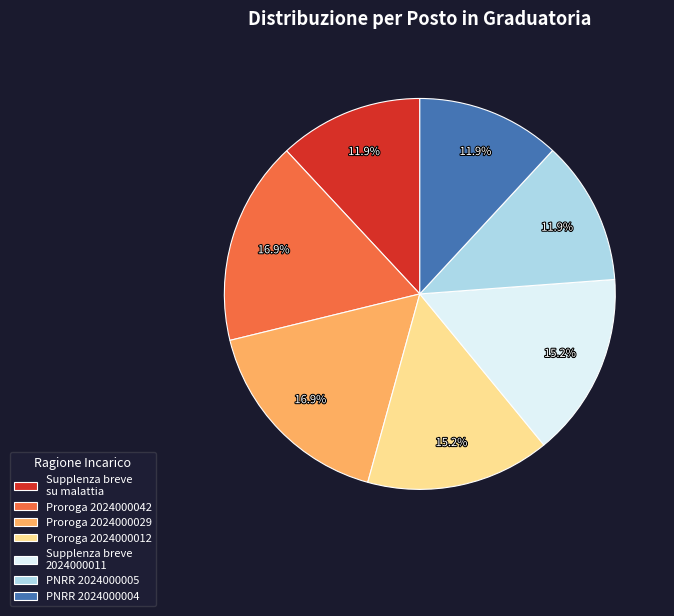

What is the total percentage of Proroga 2024000042 and Supplenza breve 2024000011?

32.1%